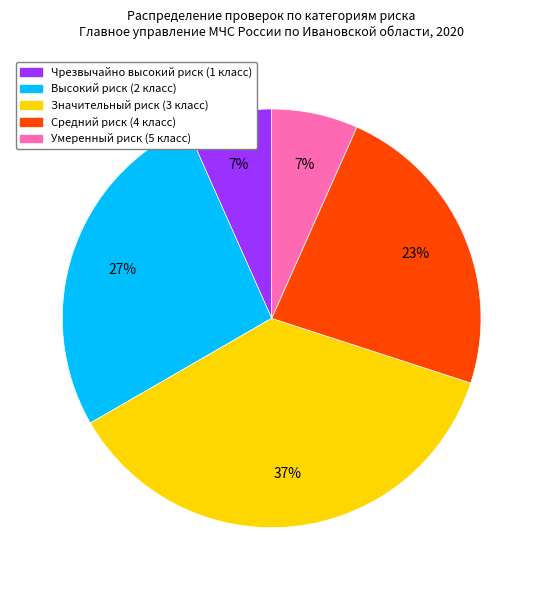

Do Умеренный риск (5 класс) and Средний риск (4 класс) together represent more than half of the pie?

No